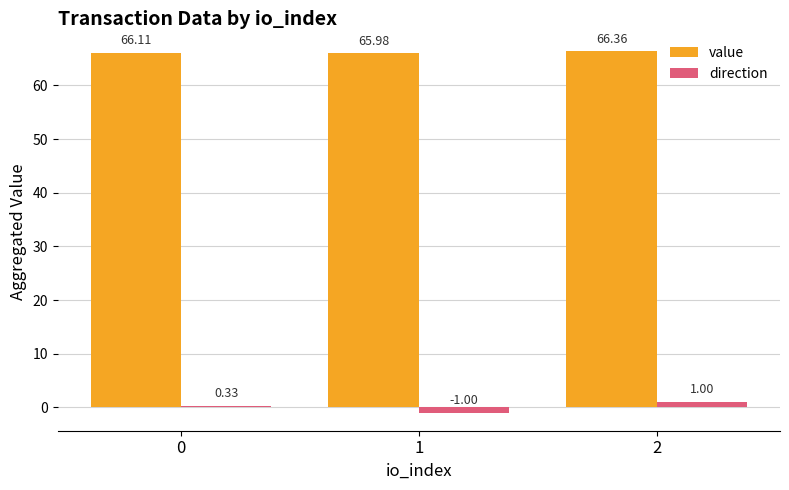

How many groups of bars are there?

3